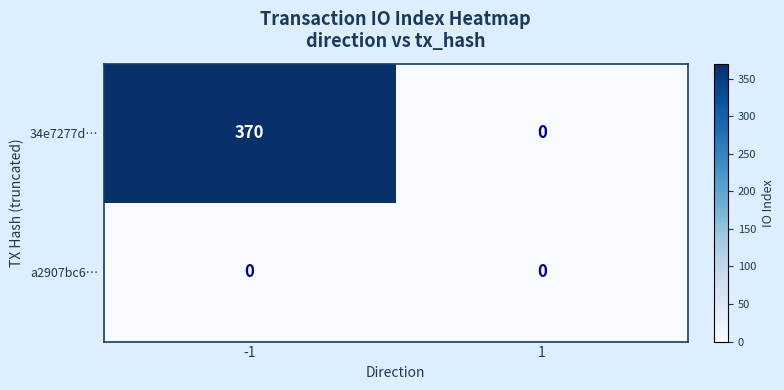

Reading left to right, transcribe all the data shown in this chart.

34e7277d…: -1=370	1=0
a2907bc6…: -1=0	1=0